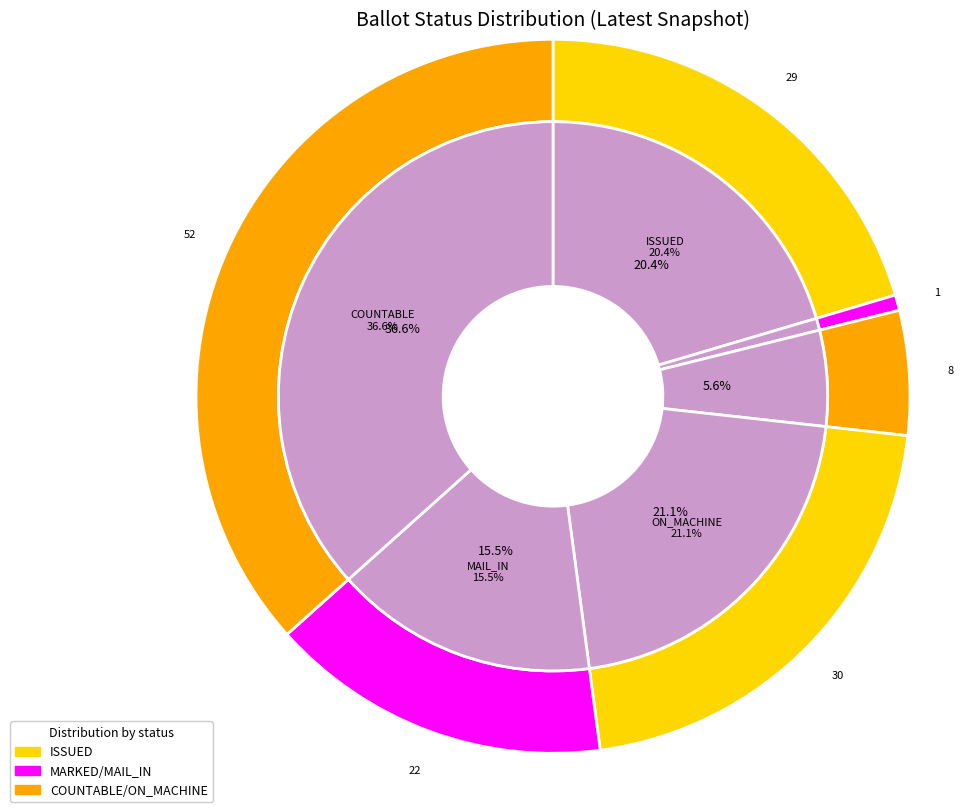

The 25 slice represents 1% of the pie. True or false?

False